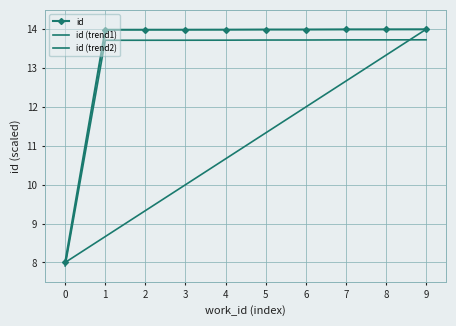

Where is id nearest to the value 11?

1